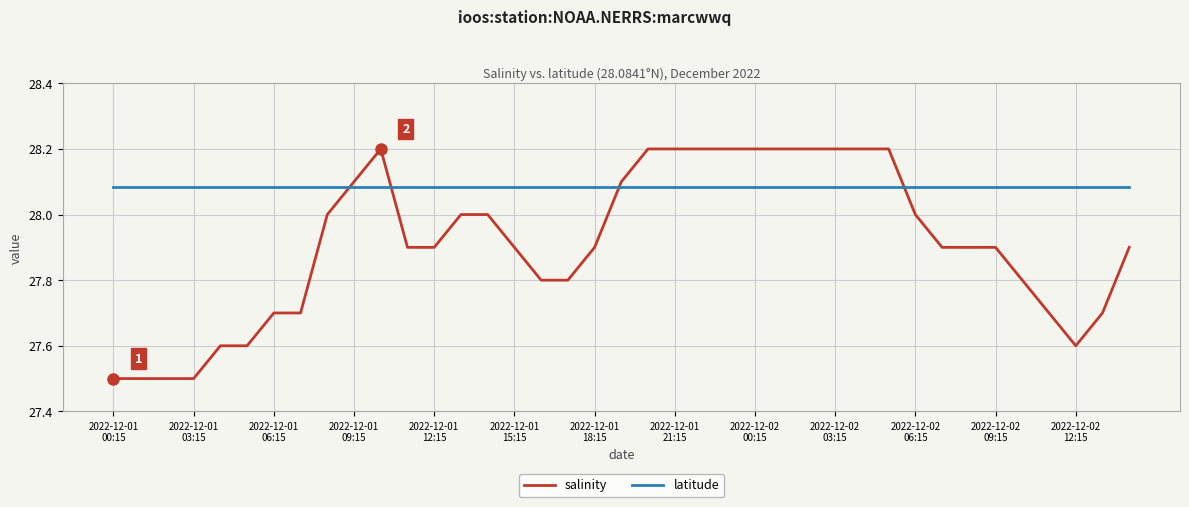

Which series has the largest total across all categories?

latitude